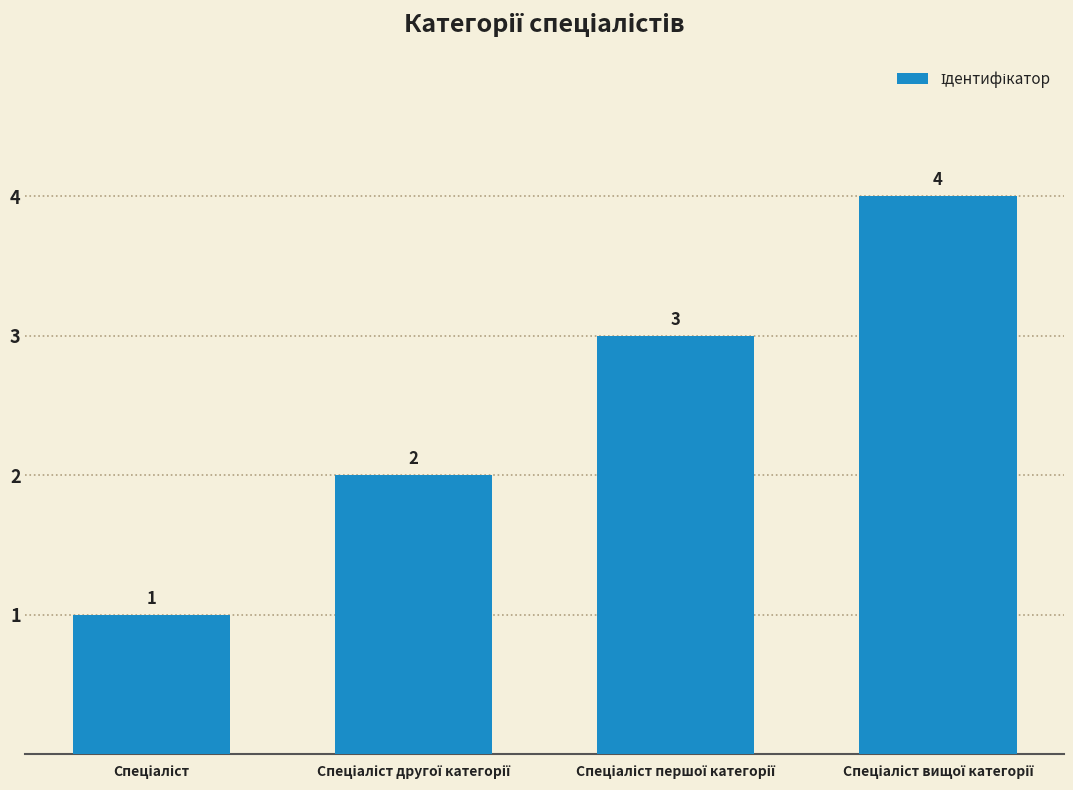

What is the value of the 1st bar from the left?

1